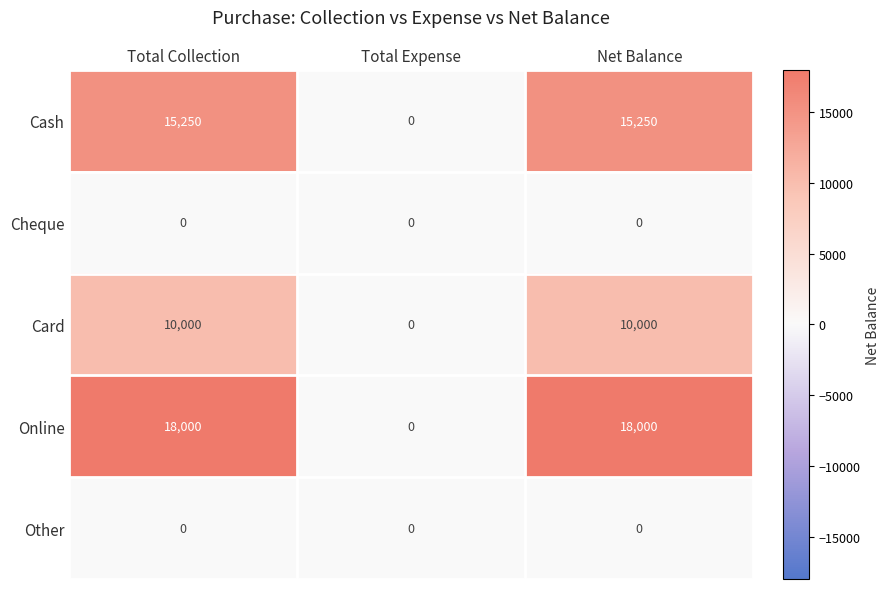

What is the maximum value shown in the chart?

18000